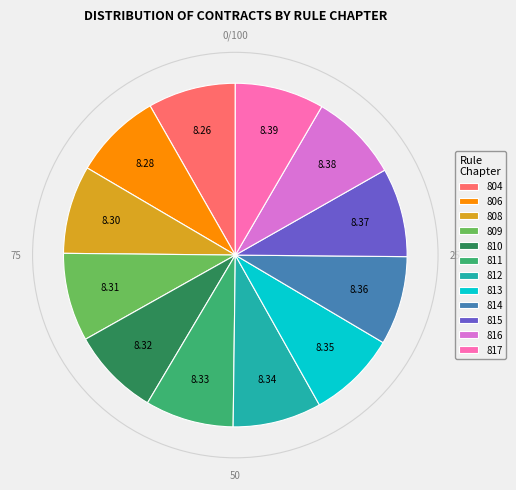

Approximately how many times larger is the value at 806 compared to 808?

1.0